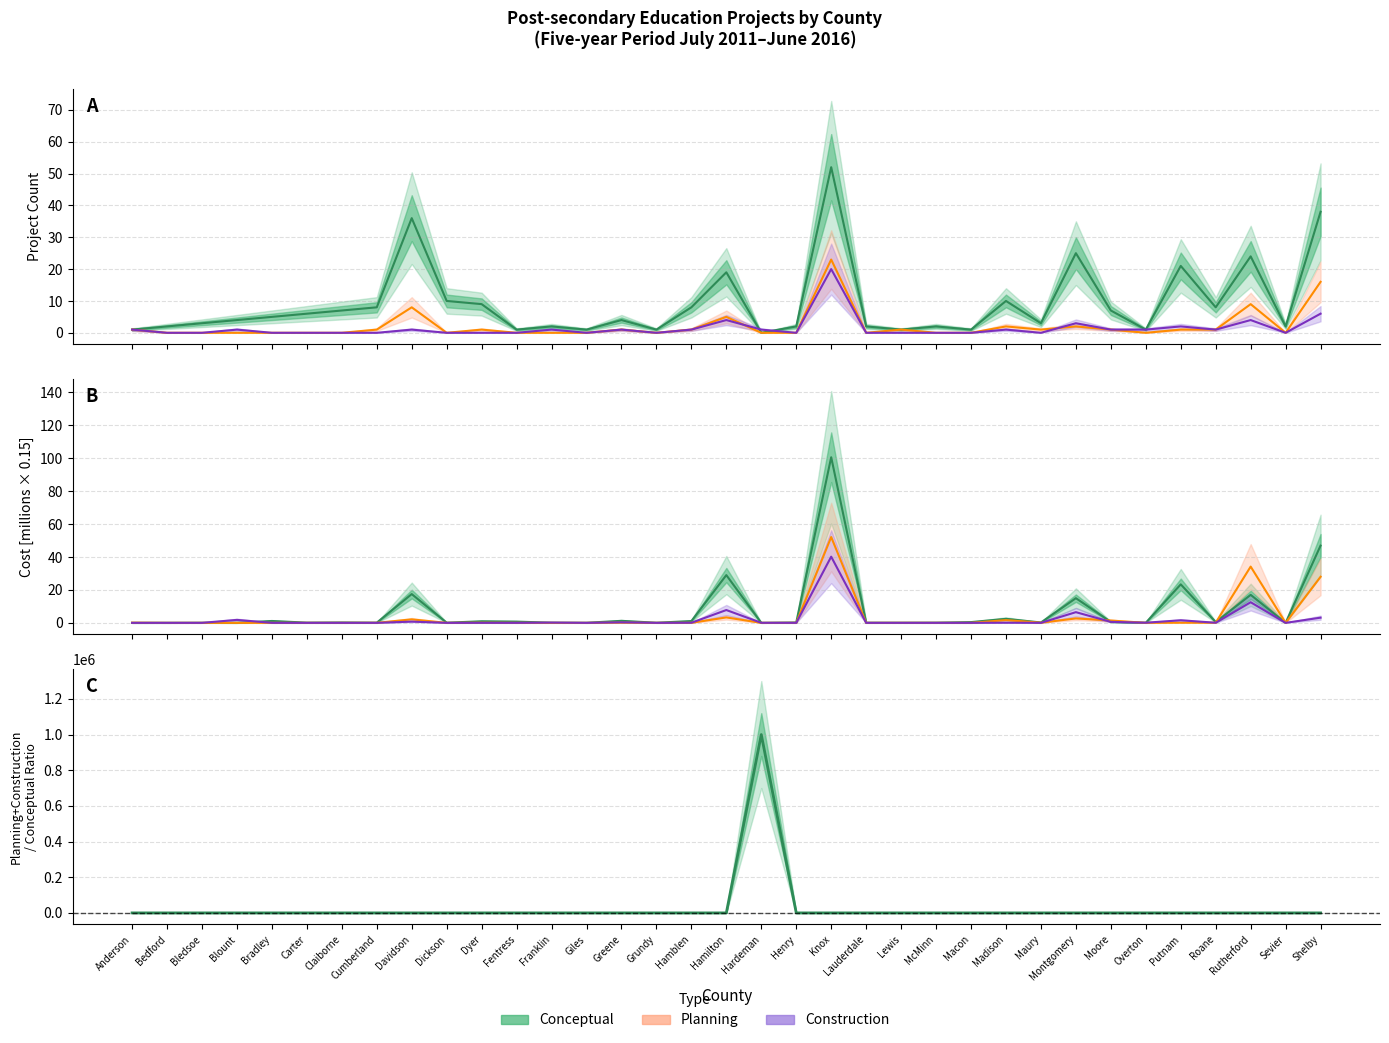

At how many categories does at least one series exceed 39?

2